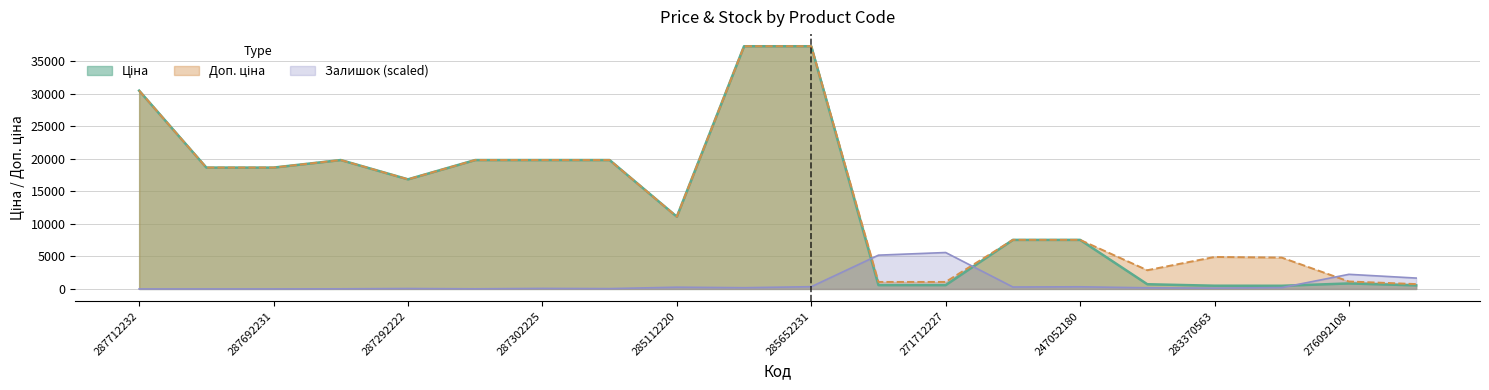

Reading right to left, list all the values displayed in this chart.

Ціна: 547.8	842.8	482.1	491.7	719.6	7545.9	7545.9	586.0	586.0	37343.0	37343.0	11113.6	19831.1	19831.1	19831.1	16863.2	19831.1	18671.5	18671.5	30512.3
Доп. ціна: 742.0	1142.1	4821.4	4917.4	2878.5	7545.9	7545.9	1074.5	1074.5	37343.0	37343.0	11113.6	19831.1	19831.1	19831.1	16863.2	19831.1	18671.5	18671.5	30512.3
Залишок: 1669.5	2246.8	202.8	124.8	171.6	327.7	296.5	5601.4	5195.8	343.3	187.2	265.2	46.8	78.0	15.6	62.4	15.6	0.0	0.0	0.0